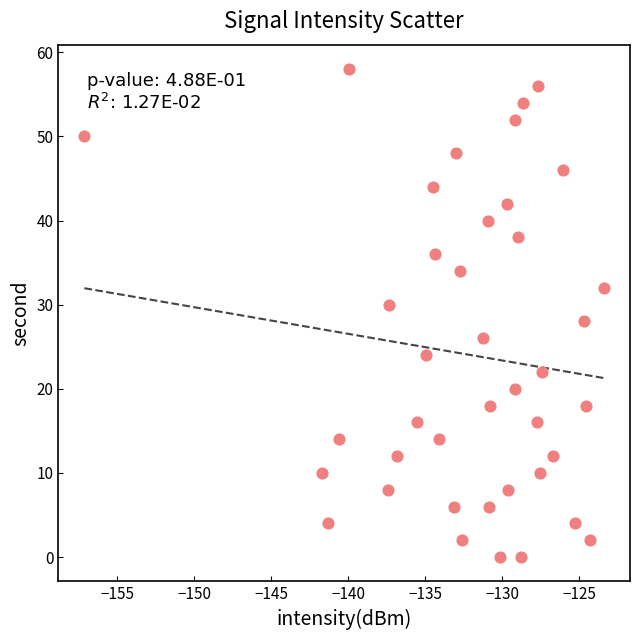

What is the range of Y values (max minus min)?

58